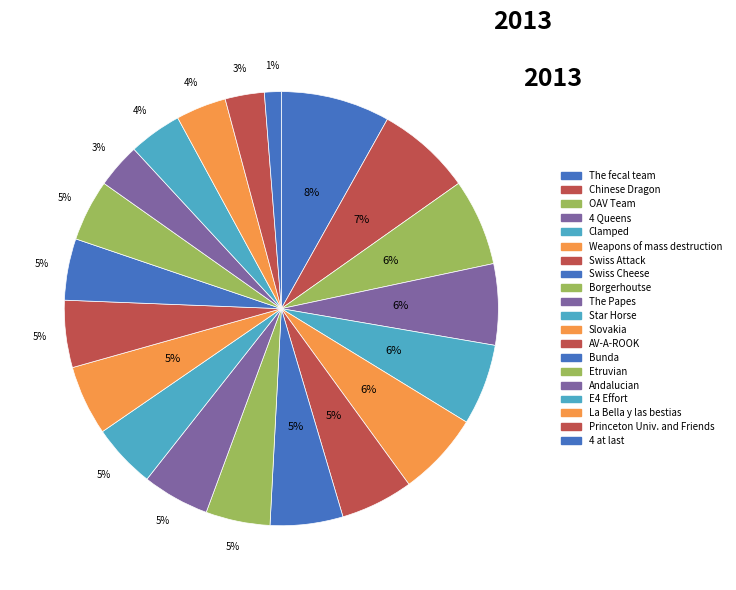

To the nearest percent, what is the difference between the largest and smallest slice percentages?

7%